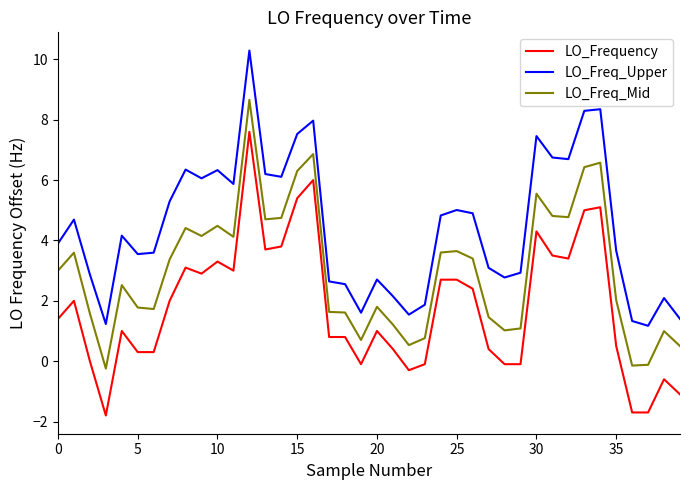

What is the smallest value displayed?

-1.8